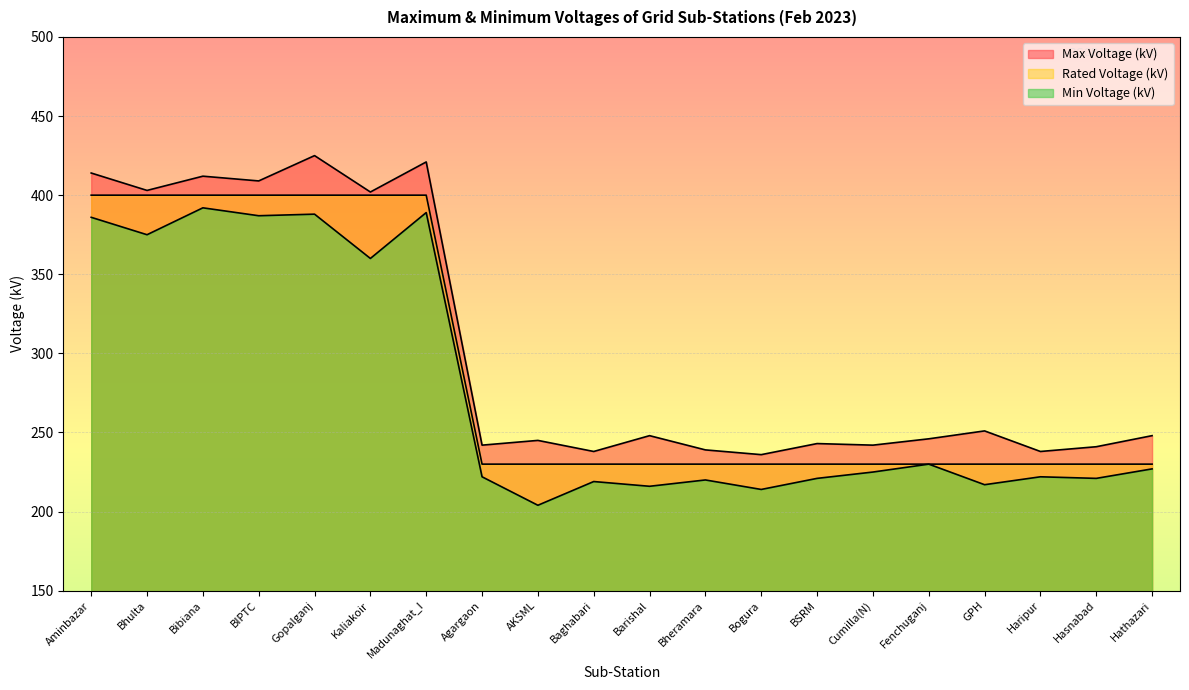

The value of Rated Voltage (kV) at Bibiana is 400. True or false?

True